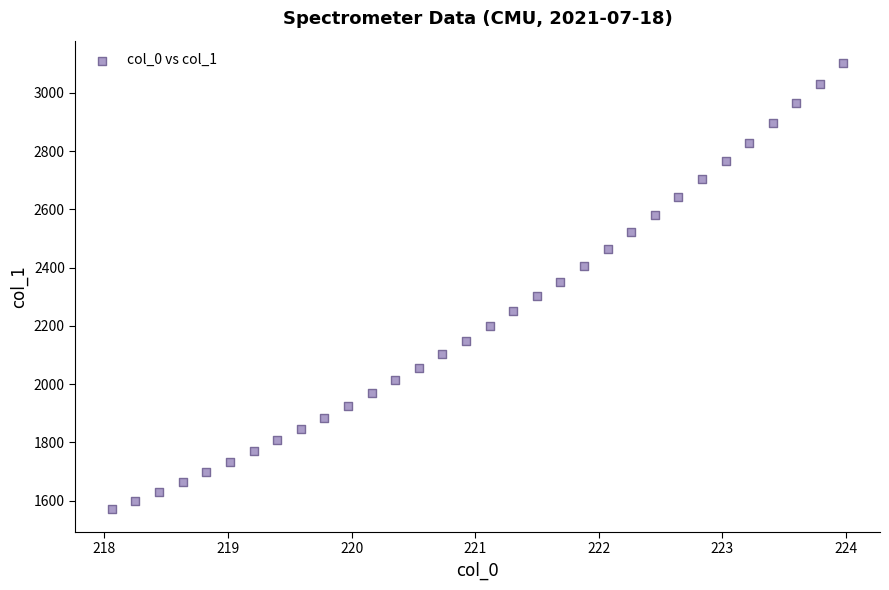

What is the range of Y values (max minus min)?

1532.0